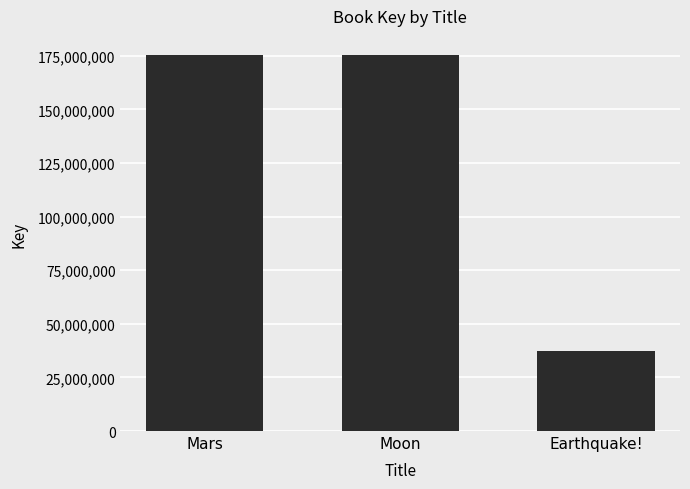

What is the label of the 2nd bar from the left?

Moon